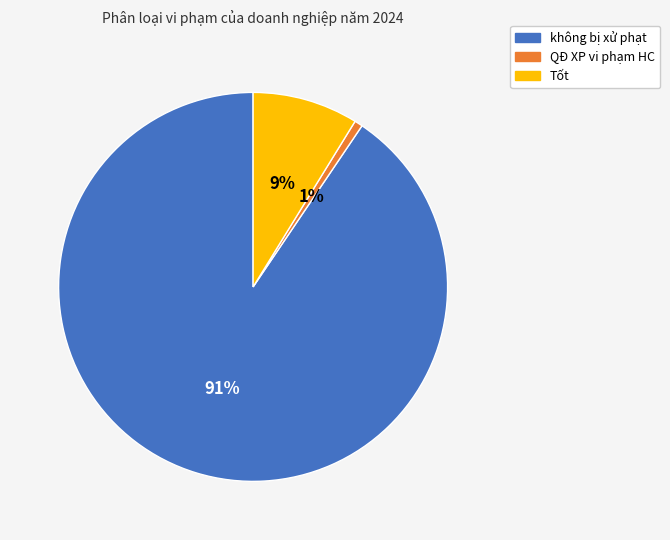

True or false: không bị xử phạt accounts for 91% of the total.

True